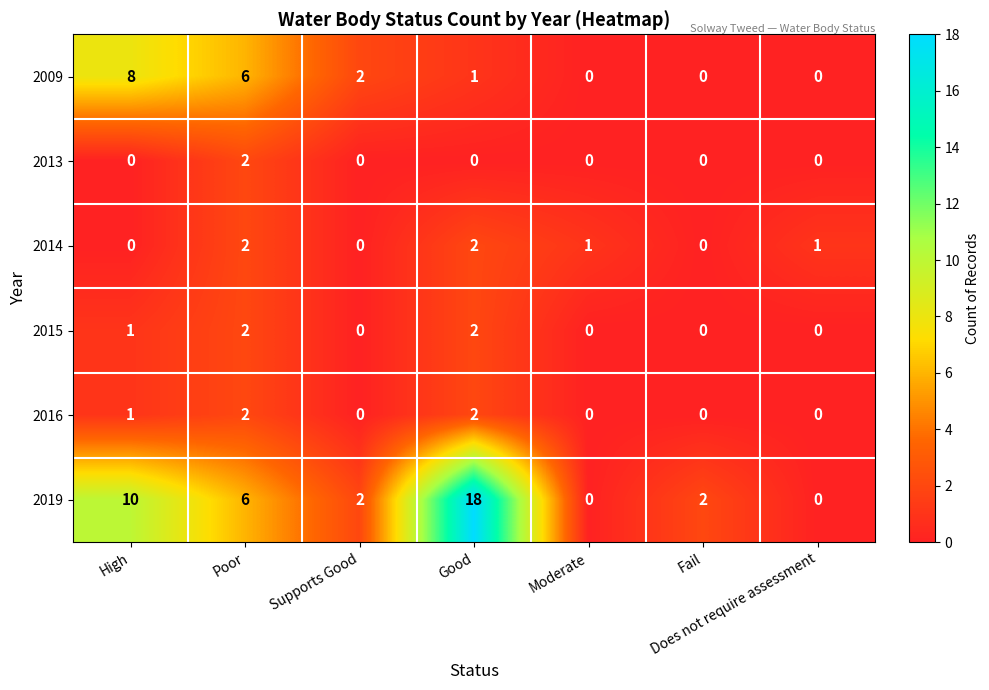

At which label is 2019 closest to 9?

High